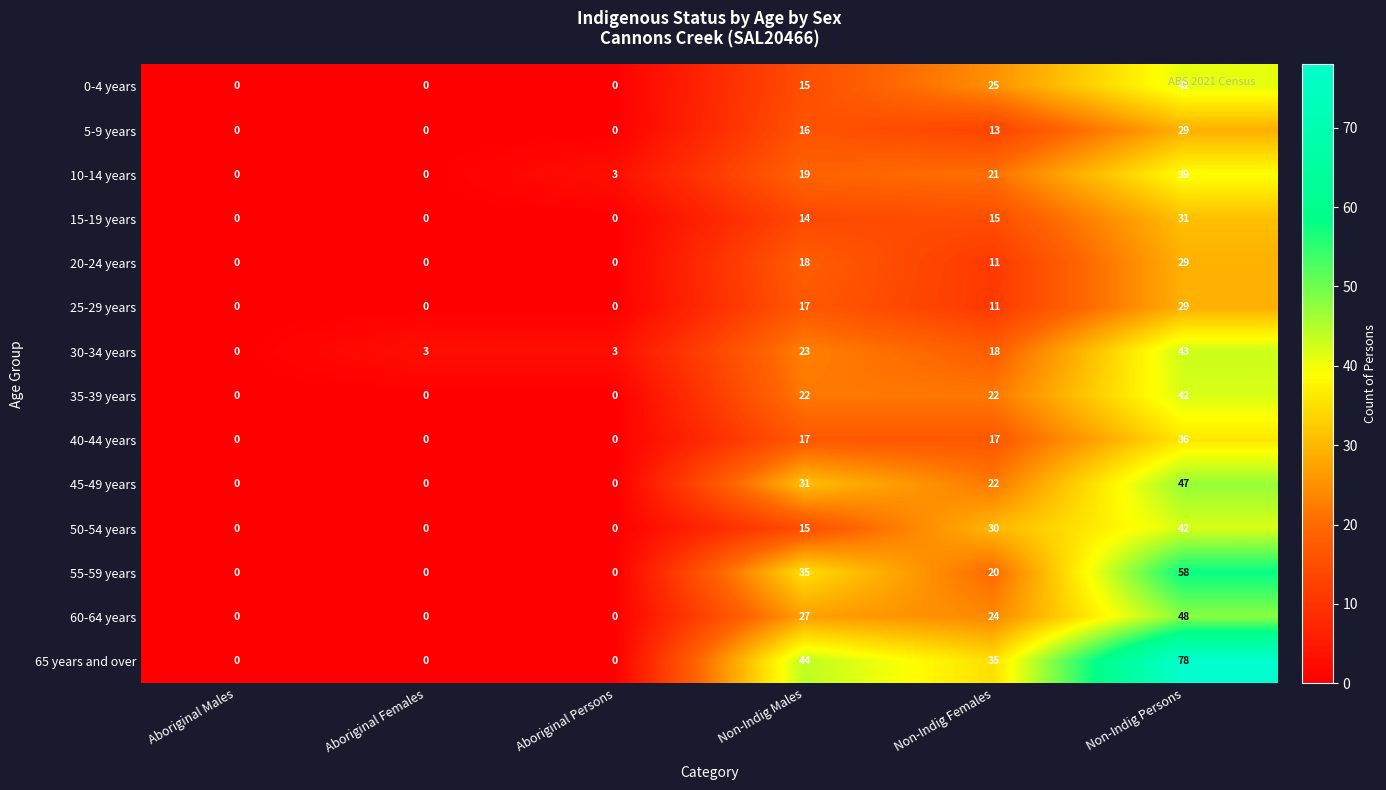

At which category is the sum across all series the highest?

Non-Indig Persons